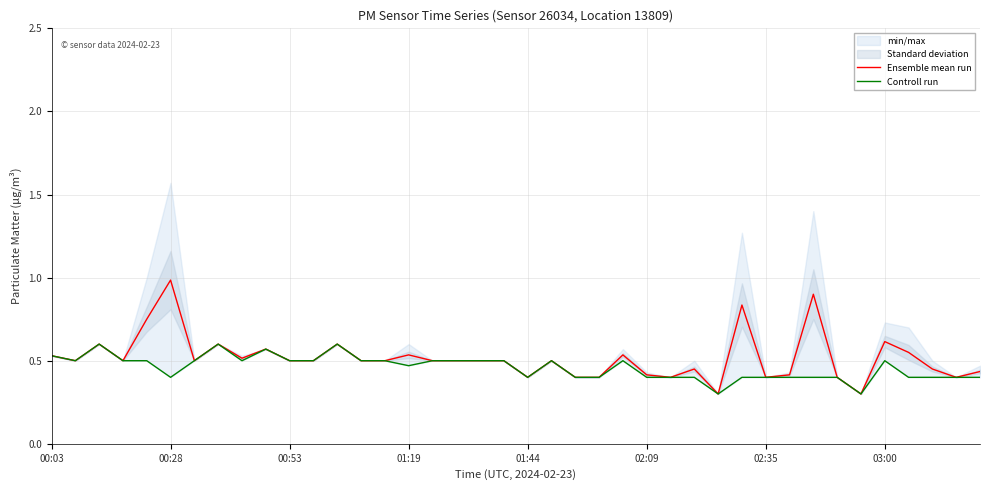

What is the highest value of the Ensemble mean run series?

1.0